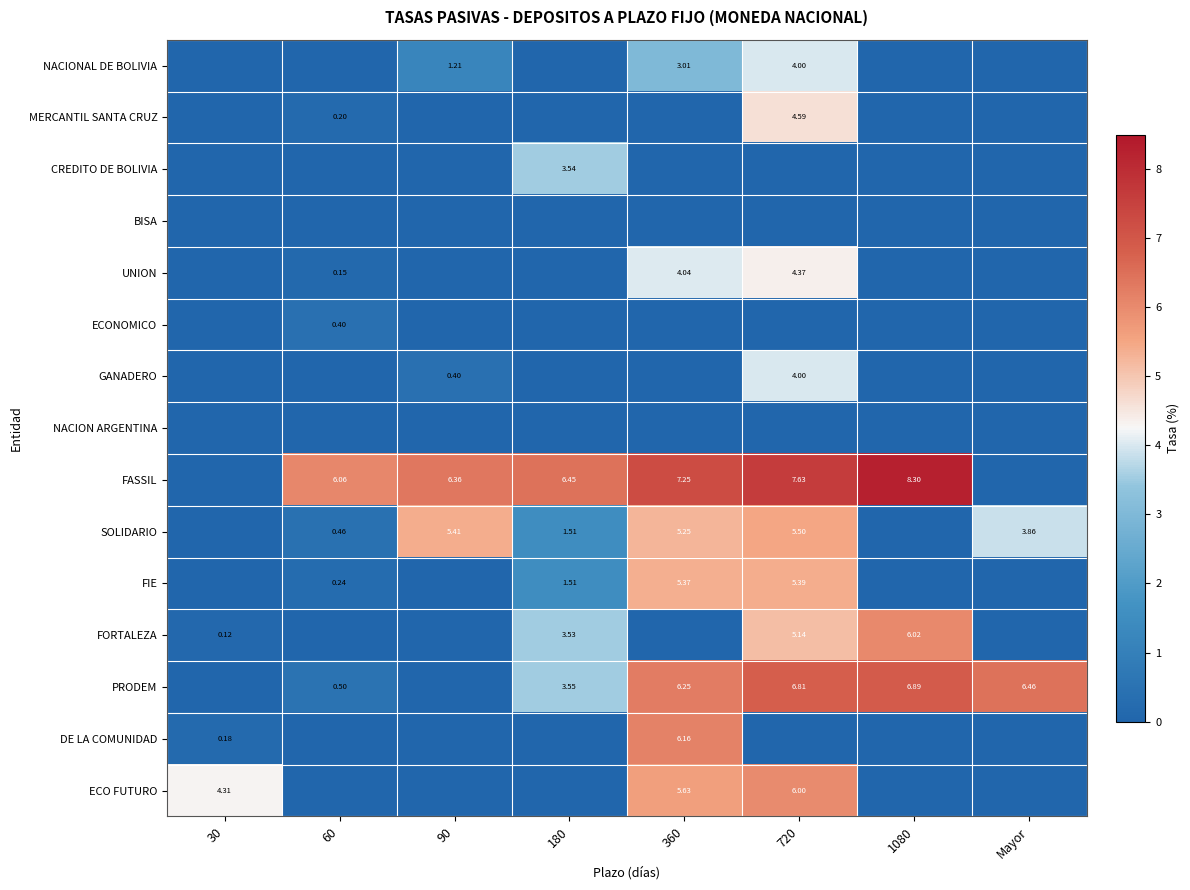

How many distinct data groups are displayed?

15